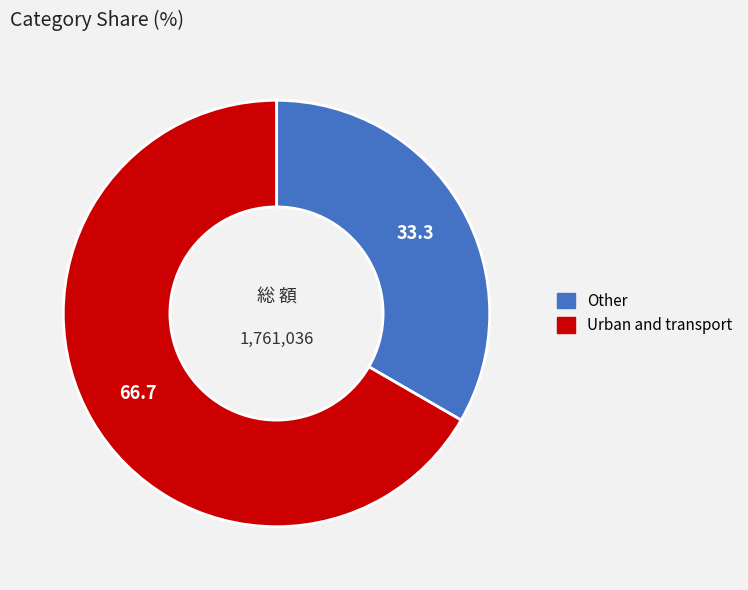

Does any single category account for the majority?

Yes